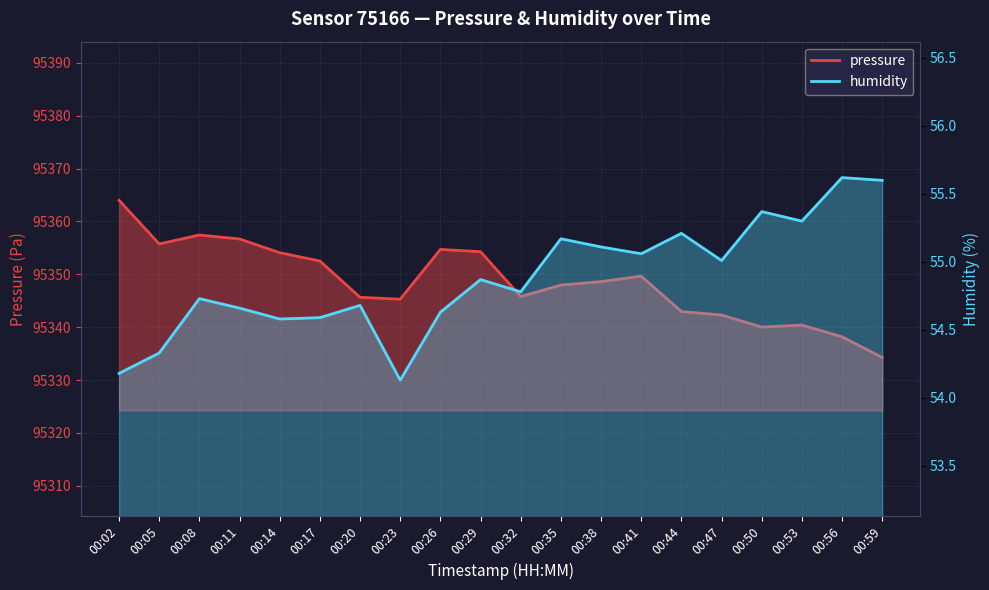

Read the humidity value at 00:14.

54.6